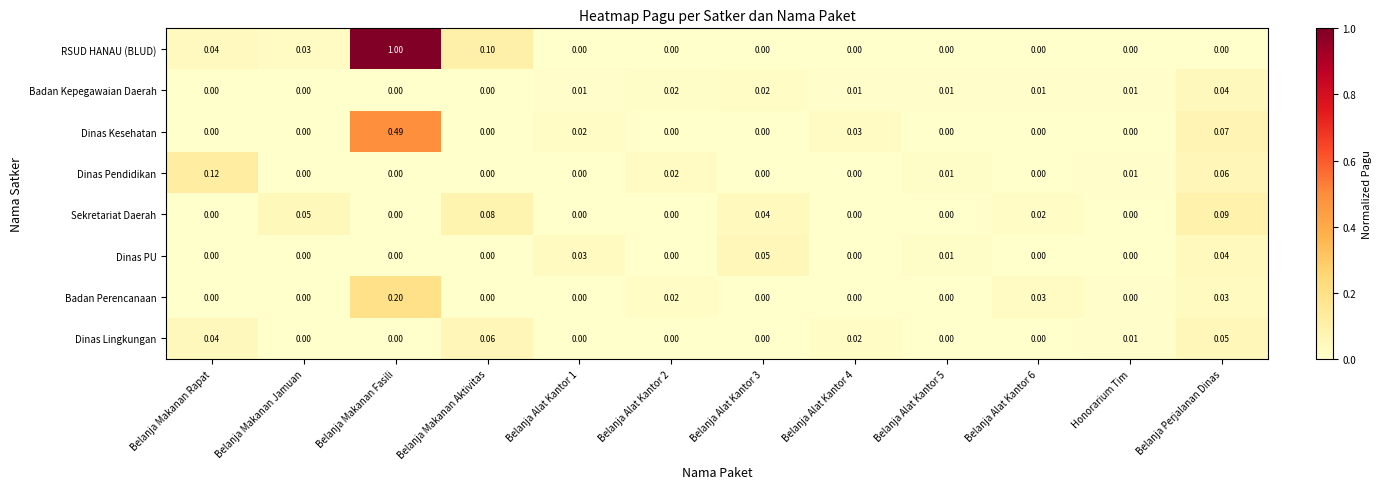

Which series has the largest total across all categories?

RSUD HANAU (BLUD)